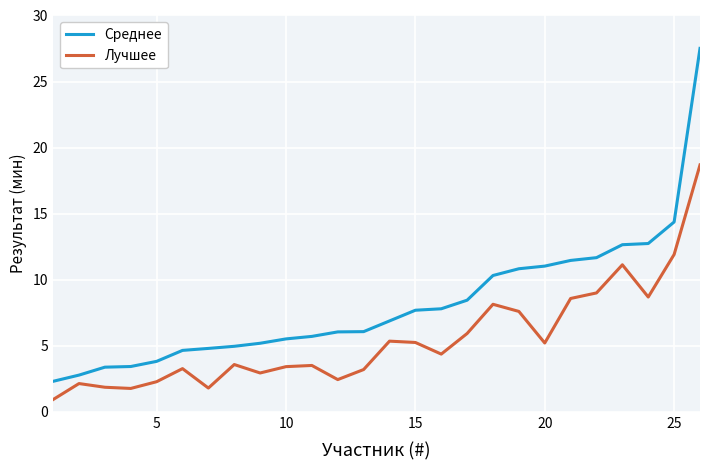

True or false: Среднее and Лучшее cross at least once.

False